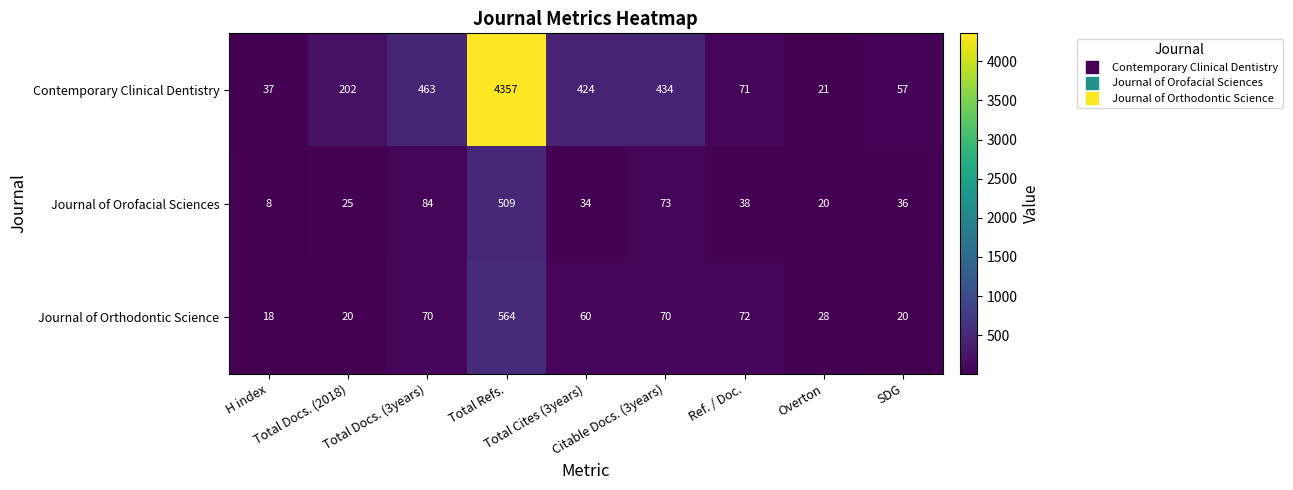

What is the difference between the maximum and minimum values in the Journal of Orofacial Sciences series?

501